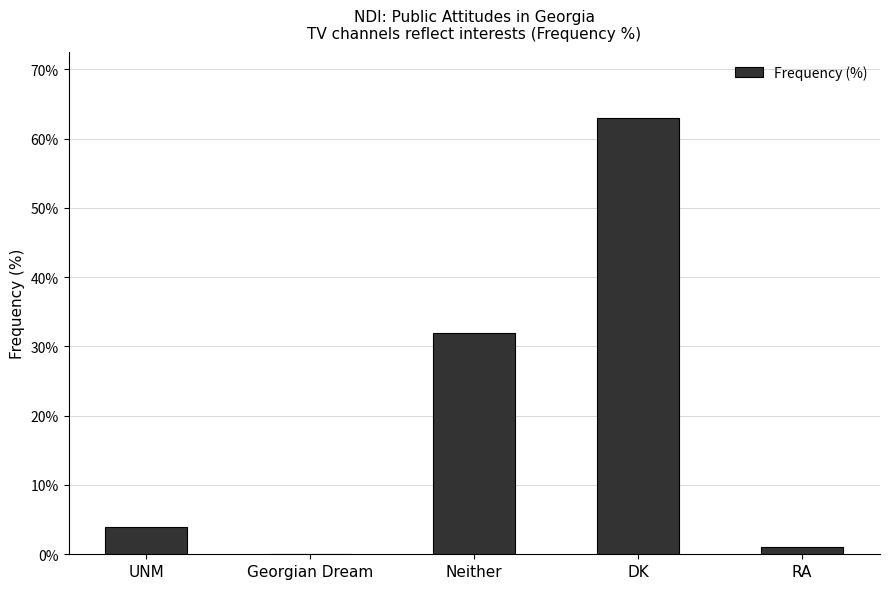

What is the difference between the values at RA and DK?

62